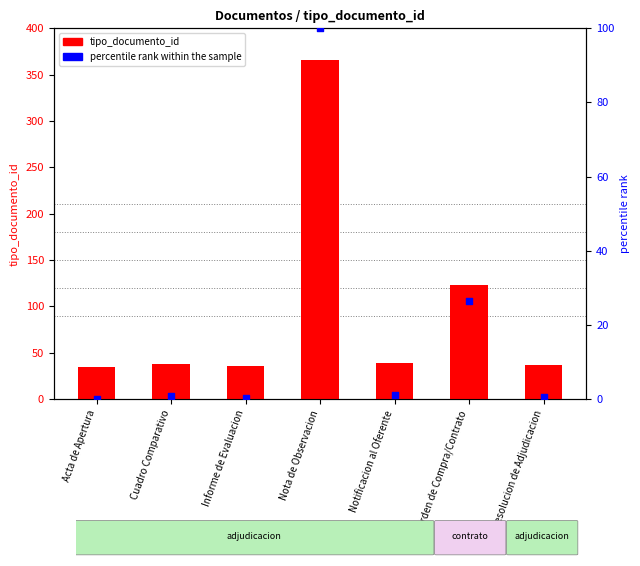

Which series contains the lowest Y value?

percentile rank within the sample